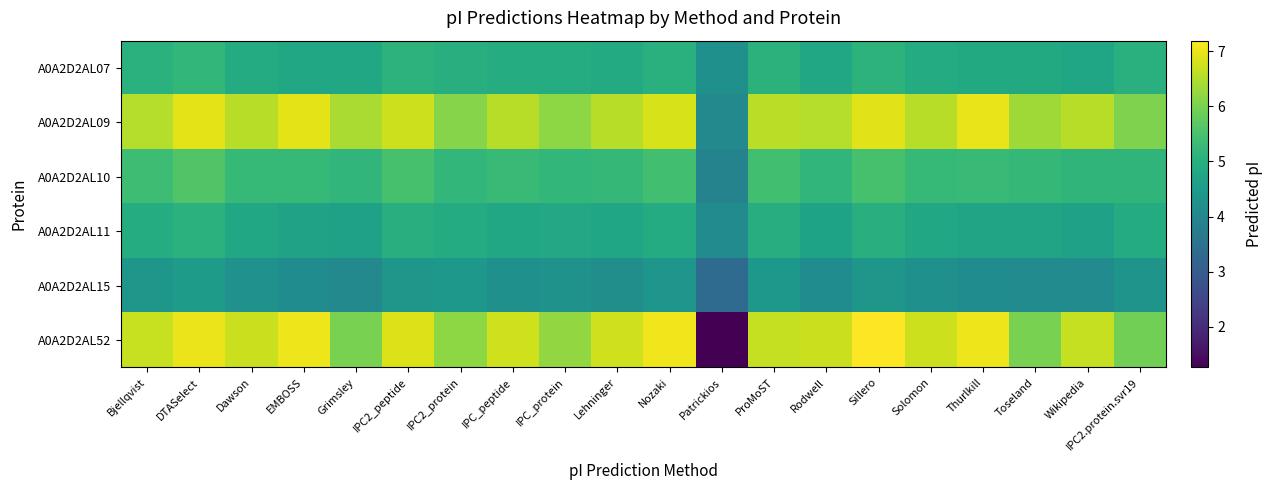

Reading right to left, list all the values displayed in this chart.

A0A2D2AL07: IPC2.protein.svr19=5.0	Wikipedia=4.8	Toseland=4.9	Thurlkill=4.9	Solomon=4.9	Sillero=5.1	Rodwell=4.8	ProMoST=5.1	Patrickios=4.2	Nozaki=5.0	Lehninger=4.9	IPC_protein=4.9	IPC_peptide=4.9	IPC2_protein=5.0	IPC2_peptide=5.1	Grimsley=4.8	EMBOSS=4.8	Dawson=4.9	DTASelect=5.2	Bjellqvist=5.0
A0A2D2AL09: IPC2.protein.svr19=6.0	Wikipedia=6.5	Toseland=6.3	Thurlkill=7.0	Solomon=6.5	Sillero=6.9	Rodwell=6.5	ProMoST=6.6	Patrickios=4.1	Nozaki=6.8	Lehninger=6.5	IPC_protein=6.2	IPC_peptide=6.6	IPC2_protein=6.1	IPC2_peptide=6.7	Grimsley=6.4	EMBOSS=7.0	Dawson=6.5	DTASelect=7.0	Bjellqvist=6.5
A0A2D2AL10: IPC2.protein.svr19=5.1	Wikipedia=5.1	Toseland=5.2	Thurlkill=5.3	Solomon=5.2	Sillero=5.5	Rodwell=5.2	ProMoST=5.4	Patrickios=3.9	Nozaki=5.4	Lehninger=5.2	IPC_protein=5.2	IPC_peptide=5.3	IPC2_protein=5.2	IPC2_peptide=5.5	Grimsley=5.2	EMBOSS=5.2	Dawson=5.2	DTASelect=5.6	Bjellqvist=5.3
A0A2D2AL11: IPC2.protein.svr19=4.9	Wikipedia=4.7	Toseland=4.7	Thurlkill=4.7	Solomon=4.8	Sillero=5.0	Rodwell=4.7	ProMoST=5.0	Patrickios=4.1	Nozaki=4.9	Lehninger=4.7	IPC_protein=4.9	IPC_peptide=4.8	IPC2_protein=4.9	IPC2_peptide=5.0	Grimsley=4.6	EMBOSS=4.7	Dawson=4.8	DTASelect=5.1	Bjellqvist=4.9
A0A2D2AL15: IPC2.protein.svr19=4.3	Wikipedia=4.1	Toseland=4.1	Thurlkill=4.2	Solomon=4.2	Sillero=4.4	Rodwell=4.1	ProMoST=4.4	Patrickios=3.3	Nozaki=4.4	Lehninger=4.2	IPC_protein=4.3	IPC_peptide=4.2	IPC2_protein=4.4	IPC2_peptide=4.4	Grimsley=4.0	EMBOSS=4.2	Dawson=4.3	DTASelect=4.5	Bjellqvist=4.4
A0A2D2AL52: IPC2.protein.svr19=5.9	Wikipedia=6.7	Toseland=6.0	Thurlkill=7.0	Solomon=6.7	Sillero=7.2	Rodwell=6.7	ProMoST=6.7	Patrickios=1.3	Nozaki=7.1	Lehninger=6.8	IPC_protein=6.2	IPC_peptide=6.8	IPC2_protein=6.2	IPC2_peptide=6.9	Grimsley=6.0	EMBOSS=7.0	Dawson=6.7	DTASelect=7.0	Bjellqvist=6.7